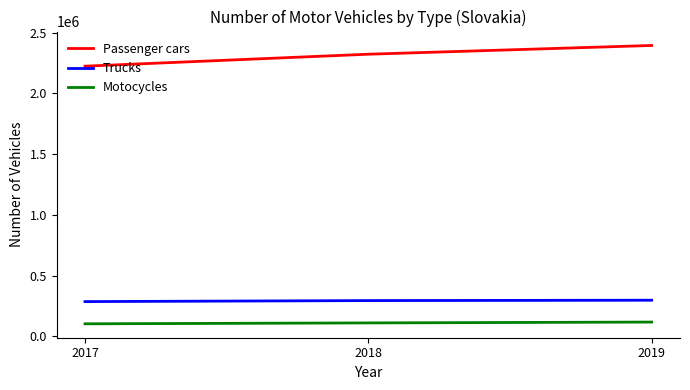

What is the difference between the maximum and second lowest values in the Trucks series?

3045